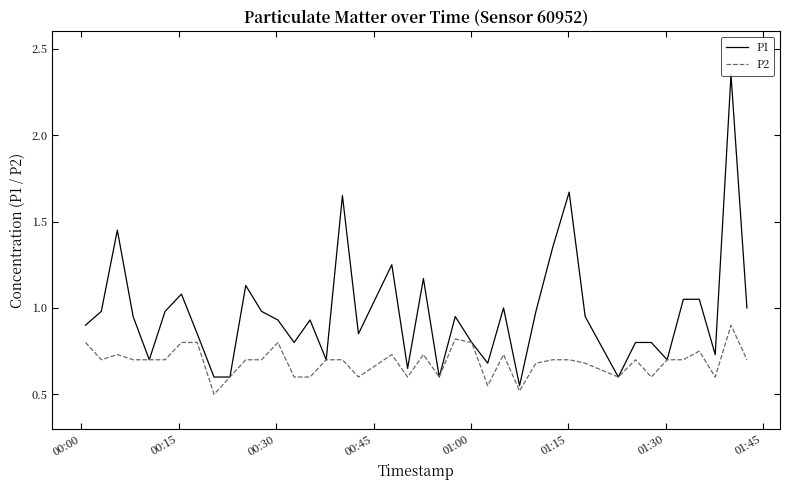

Which series has the largest range (max minus min)?

P1